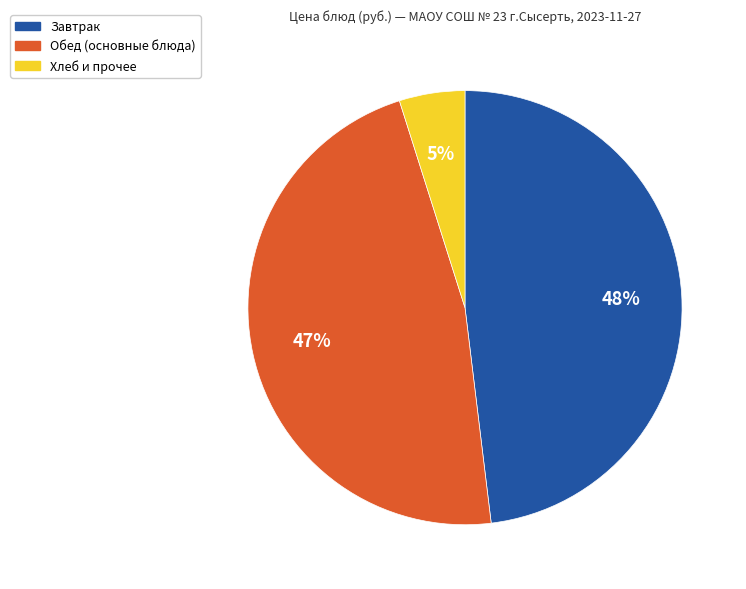

To the nearest percent, what is the difference between the largest and smallest slice percentages?

43%